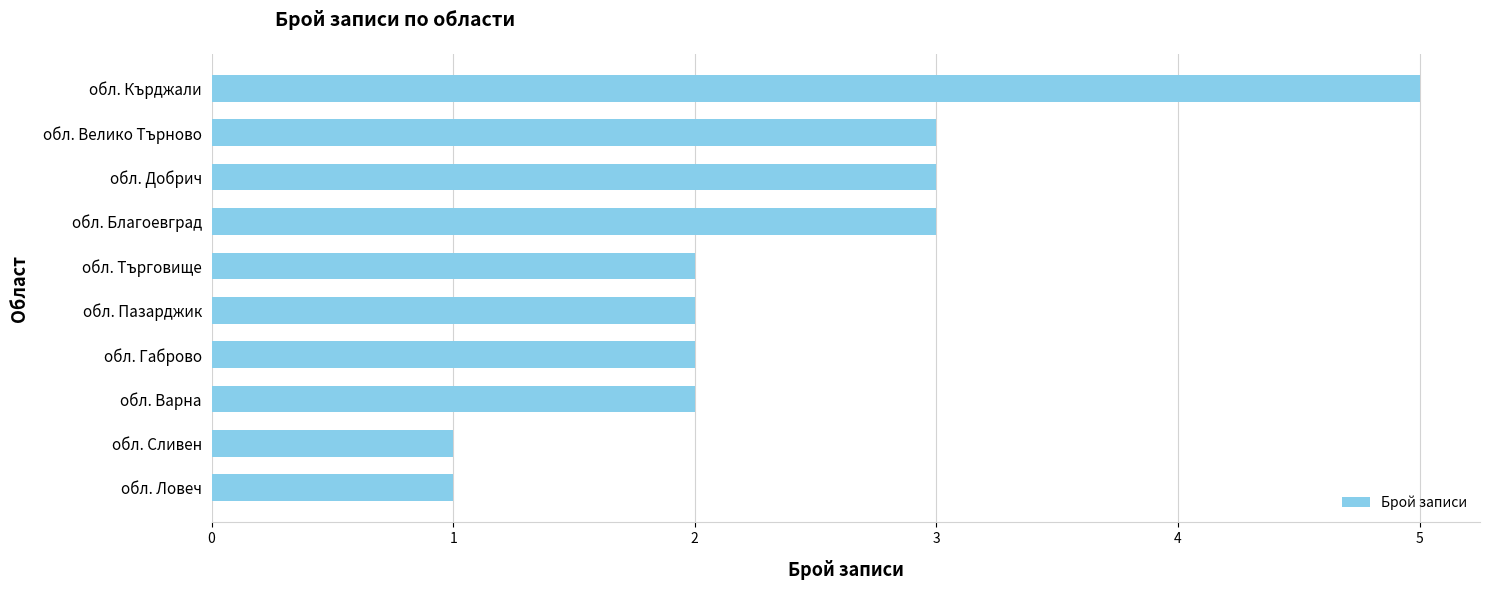

Which label corresponds to the largest value in the chart?

обл. Кърджали